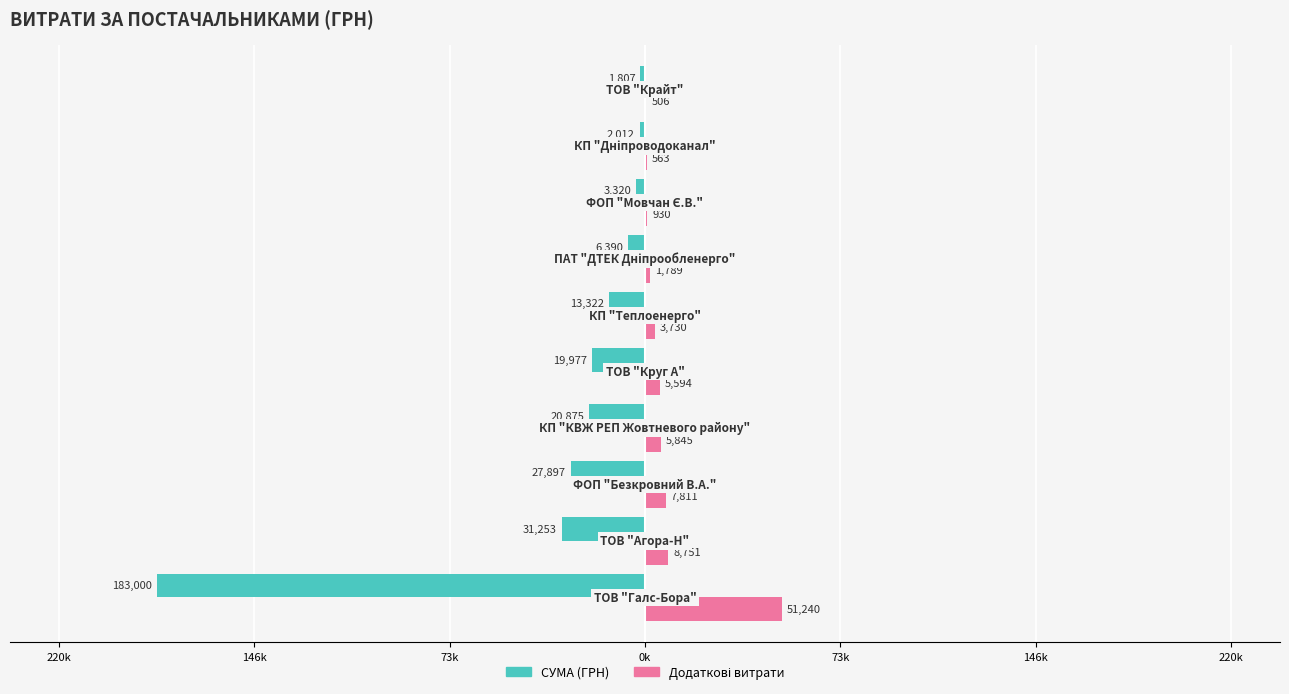

How many distinct data groups are displayed?

2